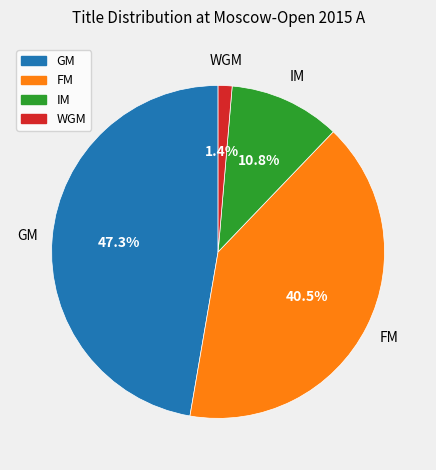

Between GM and WGM, which is larger?

GM